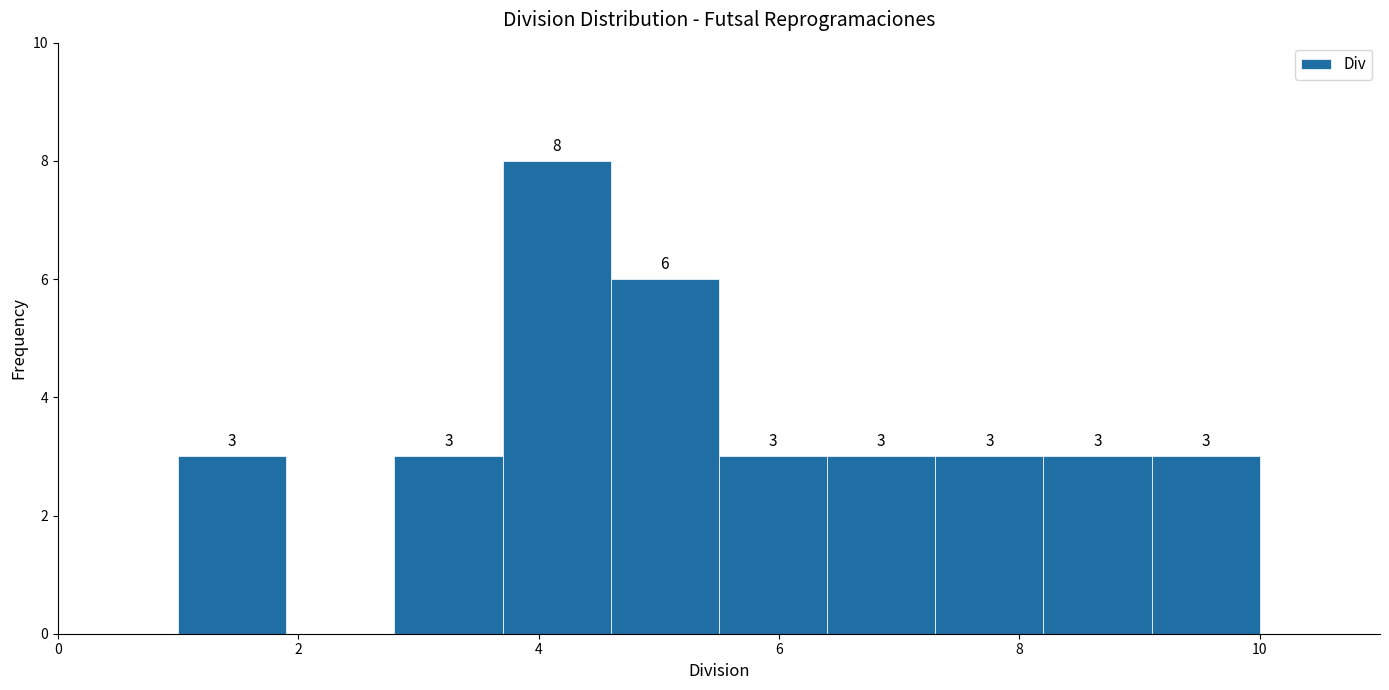

Over which range of the x-axis is the bar tallest?

3.7 to 4.6